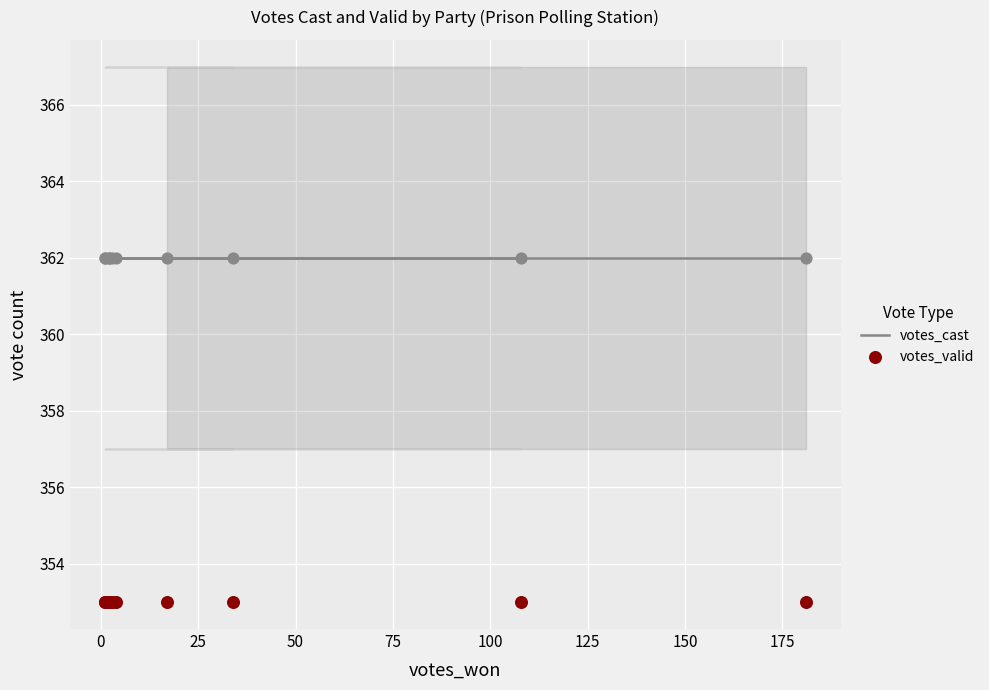

Which series reaches the maximum Y coordinate?

votes_cast